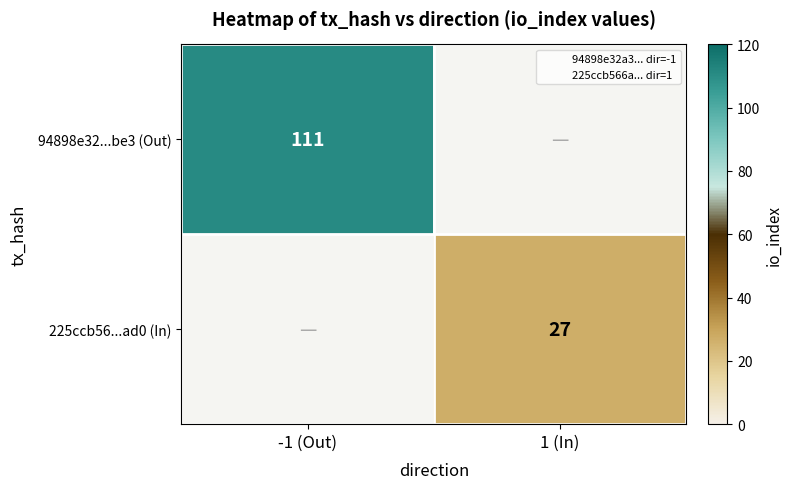

Between 1 (In) and -1 (Out), which is larger?

-1 (Out)